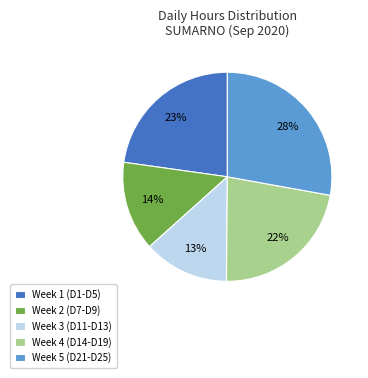

How many slices are in this pie chart?

5